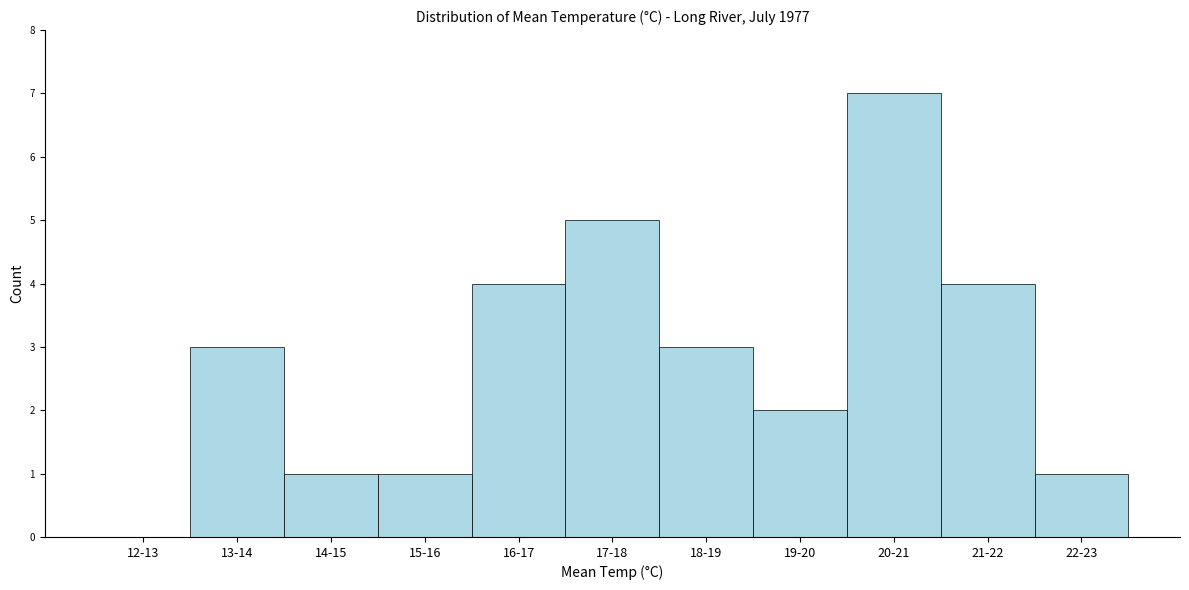

Reading left to right, extract all data points from this chart.

12-13=0	13-14=3	14-15=1	15-16=1	16-17=4	17-18=5	18-19=3	19-20=2	20-21=7	21-22=4	22-23=1